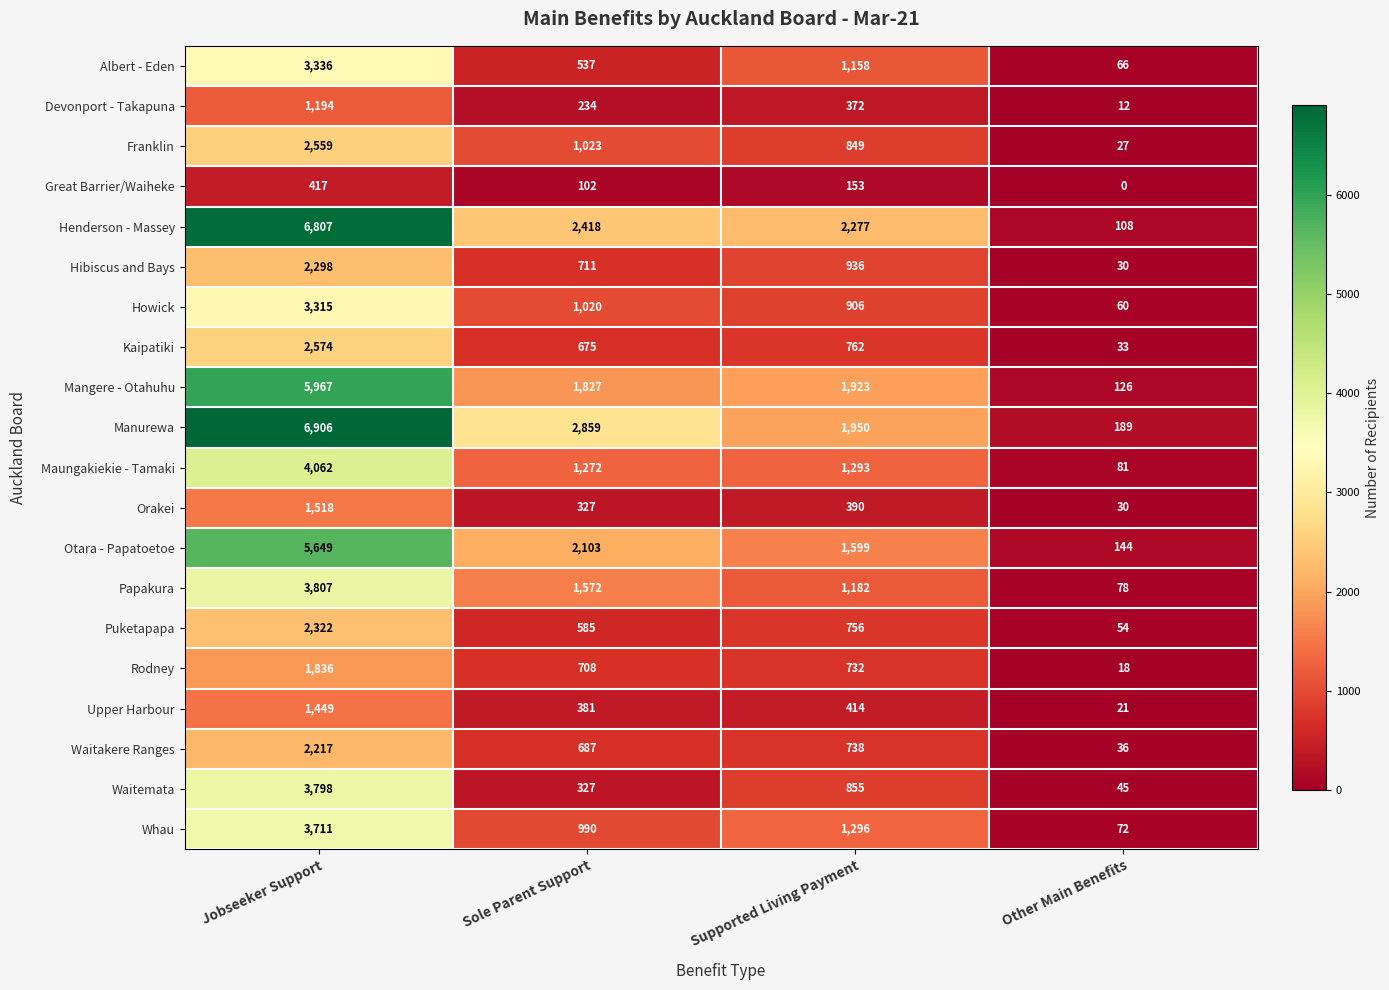

Which series has the largest range (max minus min)?

Manurewa